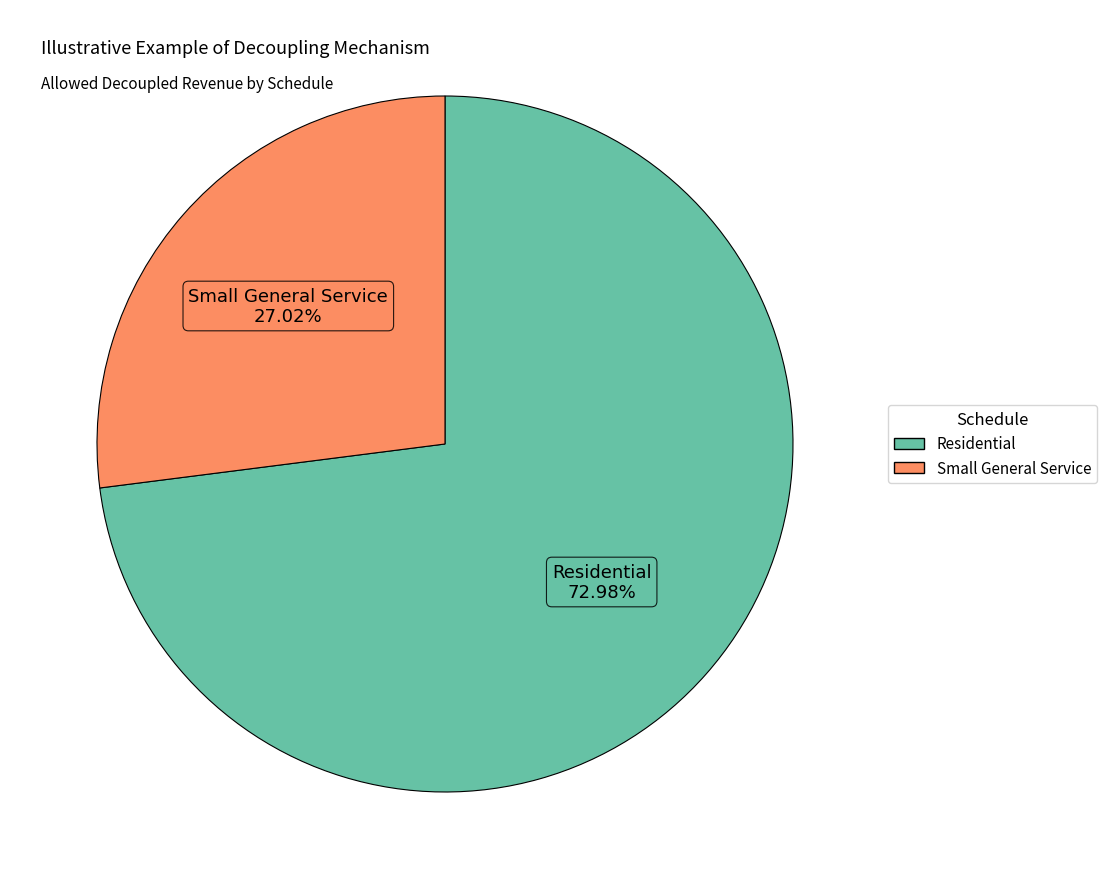

How many segments does this pie chart have?

2